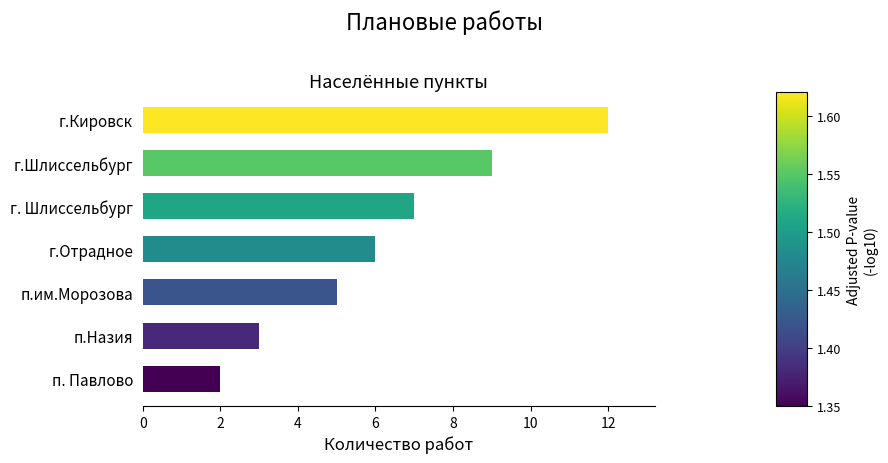

Reading bottom to top, extract all data points from this chart.

2	3	5	6	7	9	12